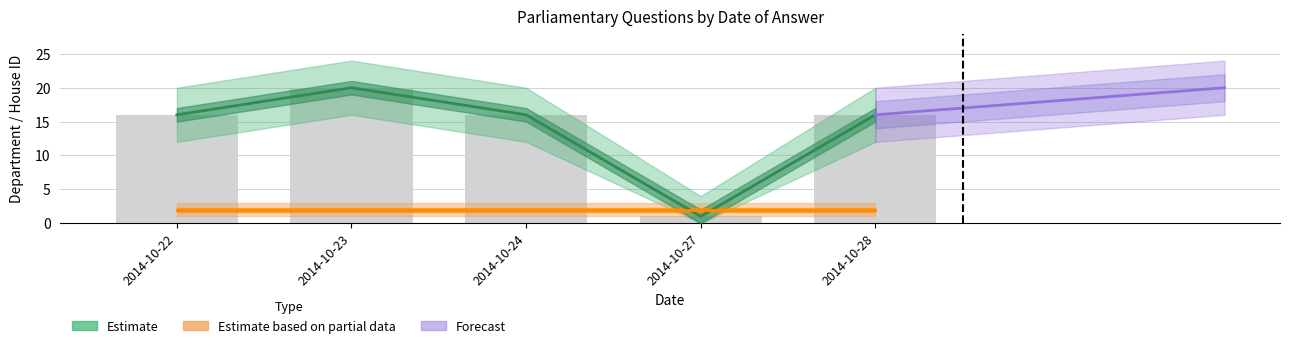

What is the sum of the values at 2014-10-27 and 2014-10-28?

17